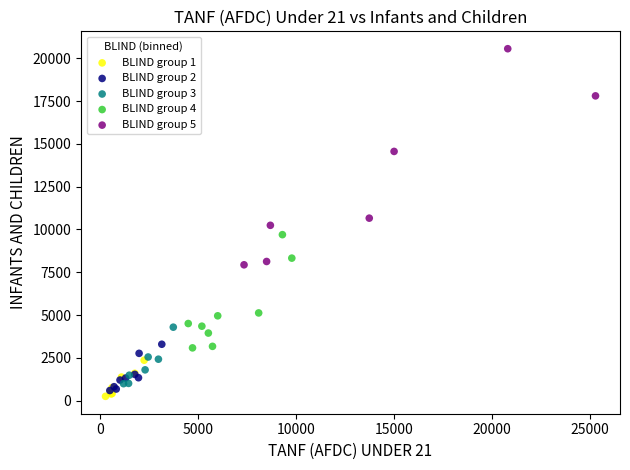

Which series contains the highest Y value?

BLIND group 5